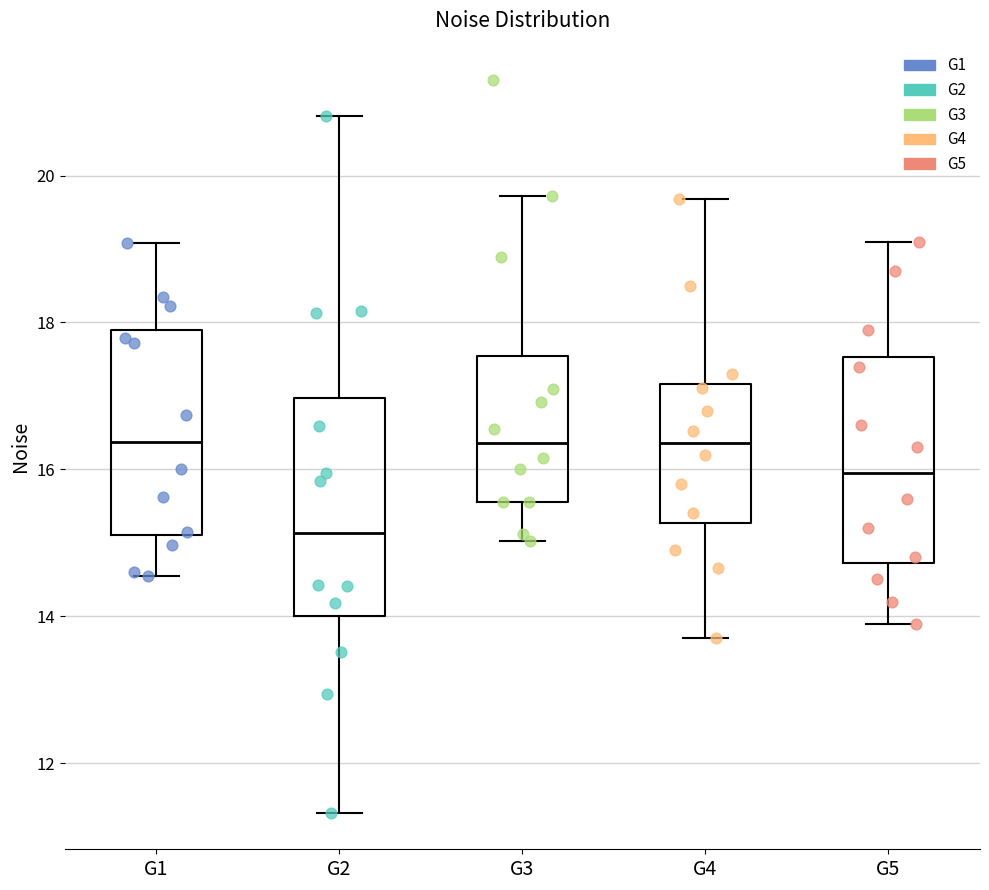

Which box has the lowest median line?

G2